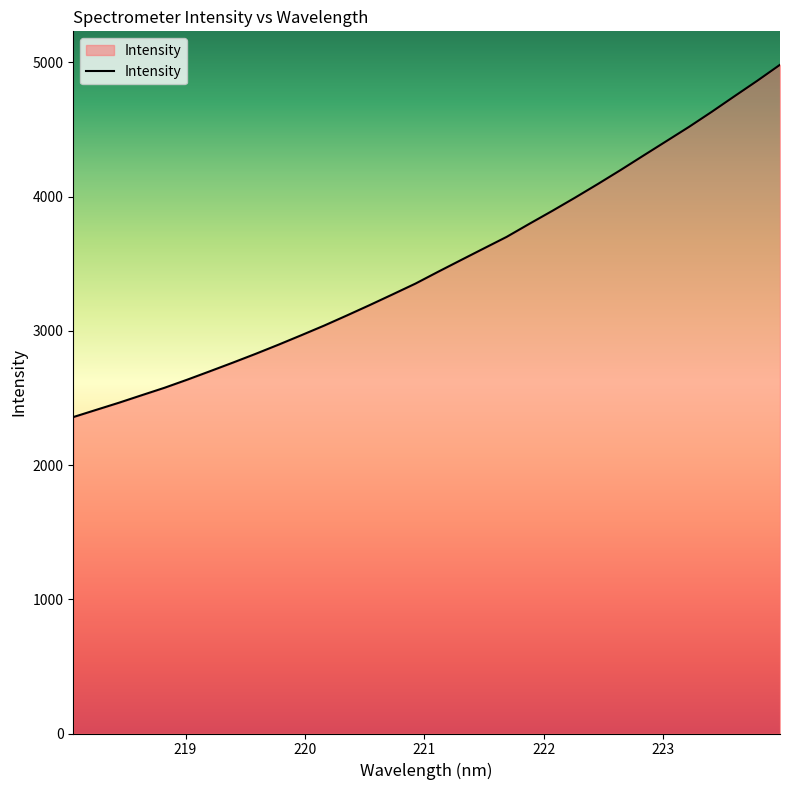

What is the difference between the maximum and minimum values?

2624.5